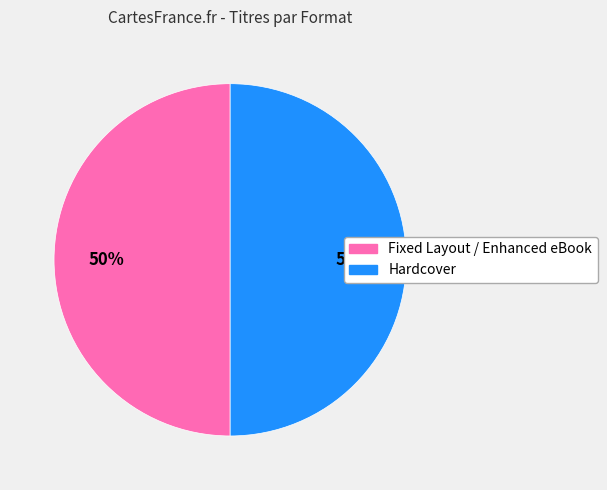

To the nearest percent, what is the average slice percentage?

50%